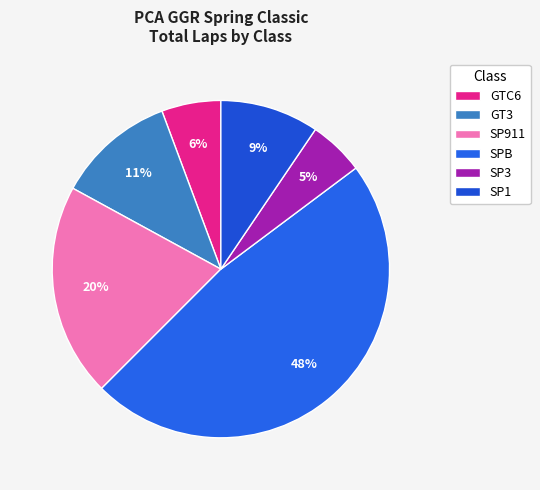

Count the number of slices in the pie.

6